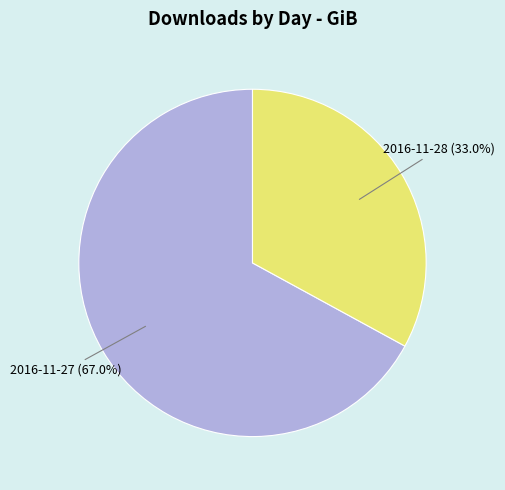

Which has a higher value, 2016-11-28 or 2016-11-27?

2016-11-27